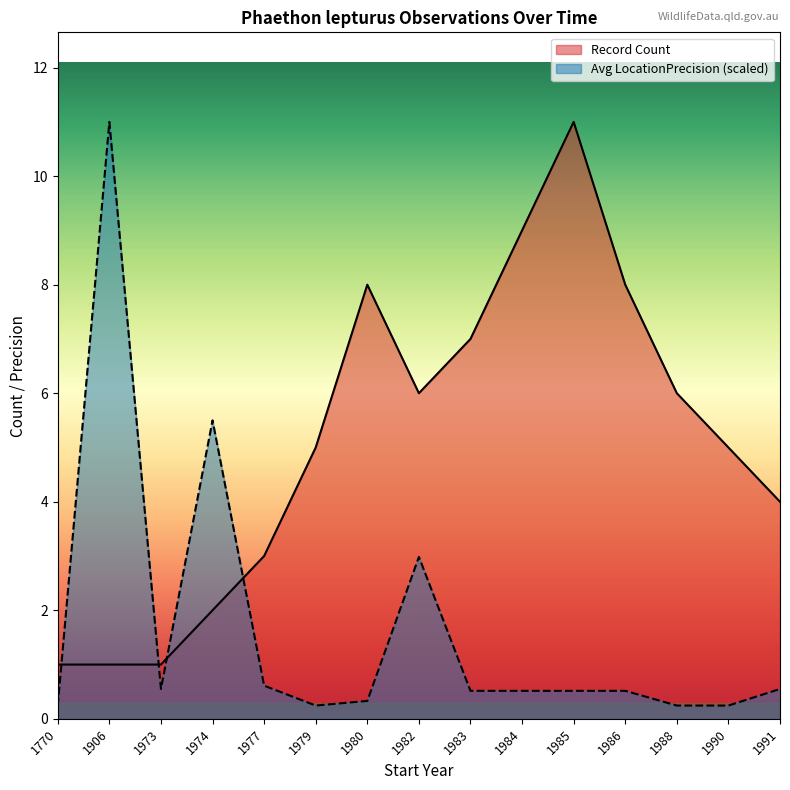

After their last crossing, which series has the higher values: Record Count or Avg LocationPrecision?

Record Count